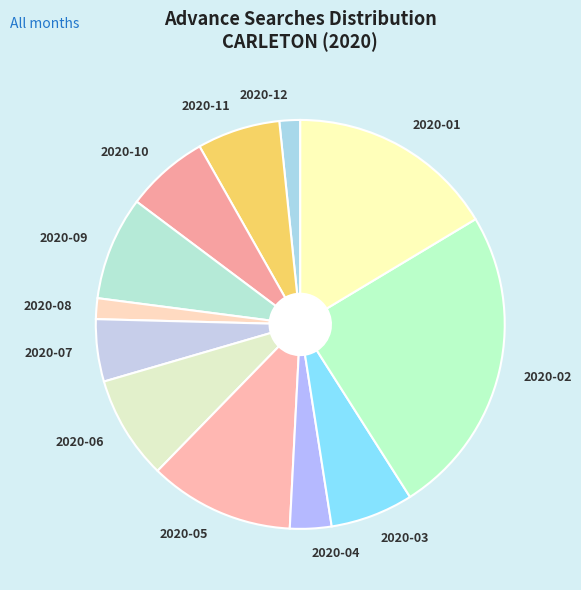

Combined, do 2020-11 and 2020-10 account for over 50%?

No